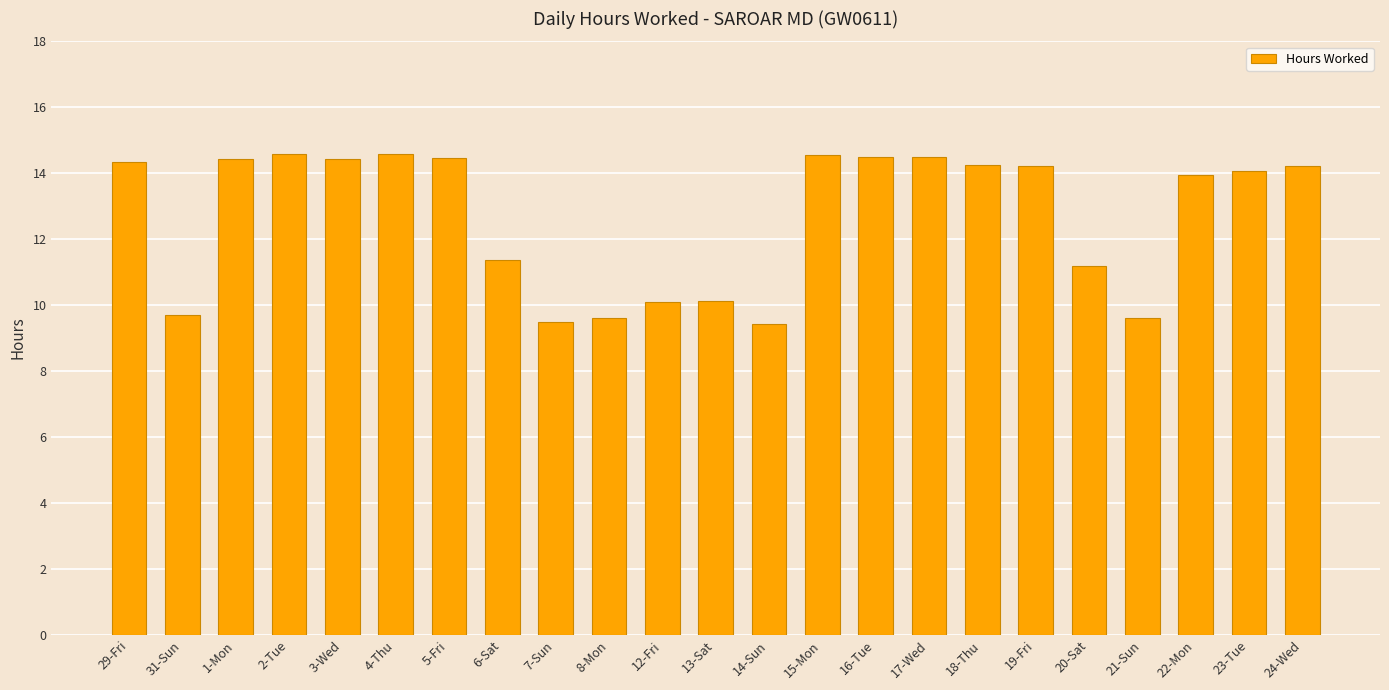

What is the smallest value displayed?

9.4